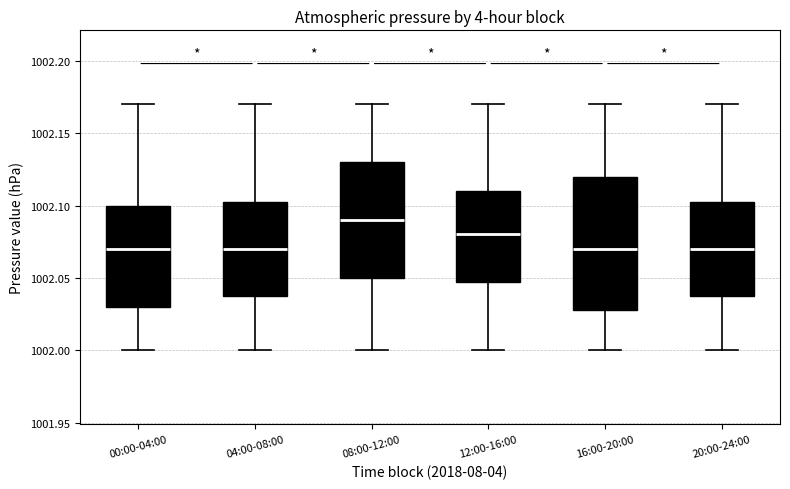

Reading left to right, read every box against the y-axis: the position of its median line, the range the box covers, and the ends of its whiskers. The values are not printed on the chart, so give them approximately, as read against the axis.

00:00-04:00: median 1002.070, box 1002.030 to 1002.100, whiskers 1002.000 to 1002.170
04:00-08:00: median 1002.070, box 1002.040 to 1002.105, whiskers 1002.000 to 1002.170
08:00-12:00: median 1002.090, box 1002.050 to 1002.130, whiskers 1002.000 to 1002.170
12:00-16:00: median 1002.080, box 1002.050 to 1002.110, whiskers 1002.000 to 1002.170
16:00-20:00: median 1002.070, box 1002.030 to 1002.120, whiskers 1002.000 to 1002.170
20:00-24:00: median 1002.070, box 1002.040 to 1002.105, whiskers 1002.000 to 1002.170